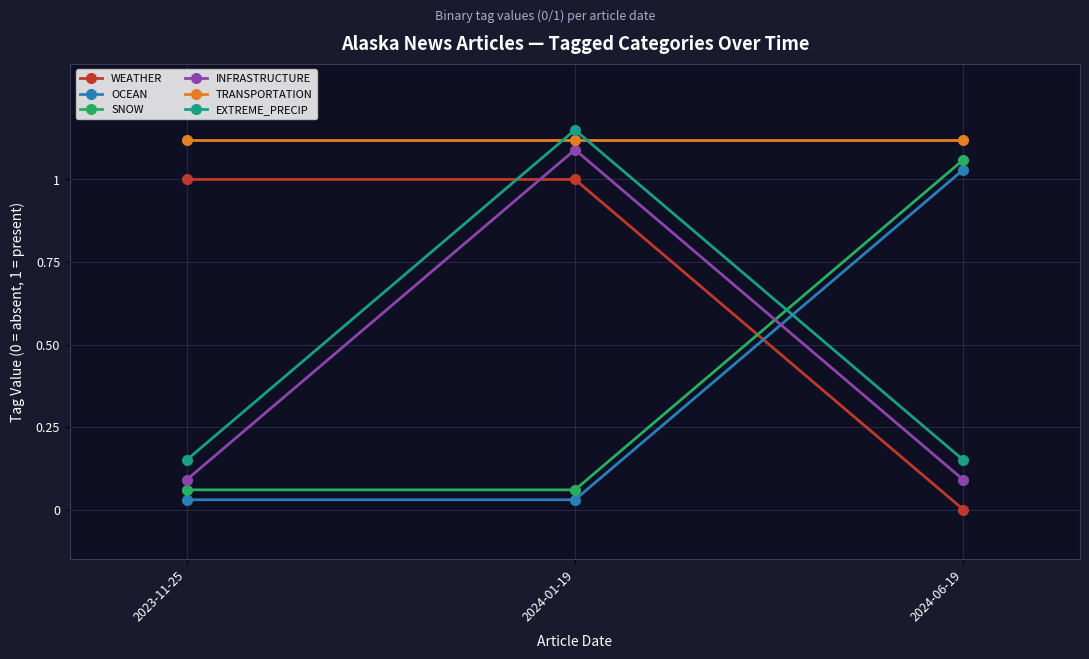

Which series has the widest spread of values?

WEATHER